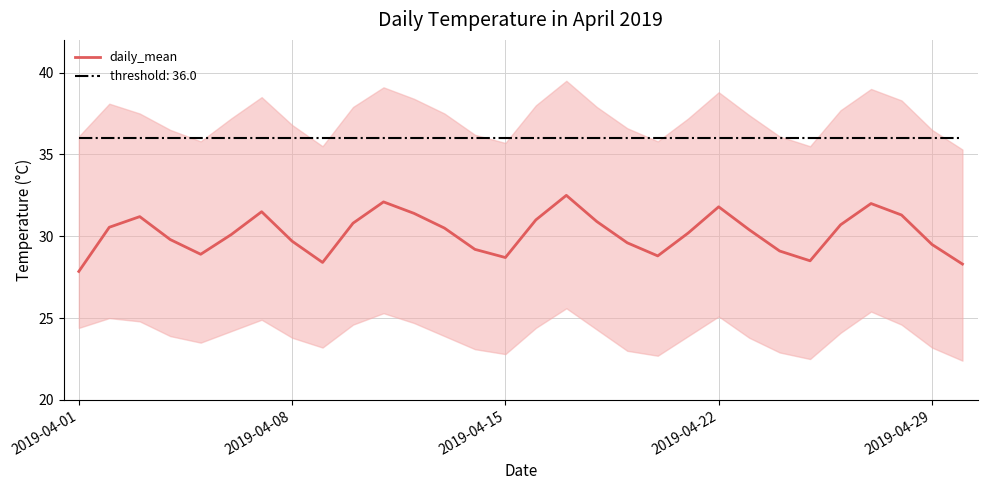

Is it true that the value at 23 is 29.1?

True